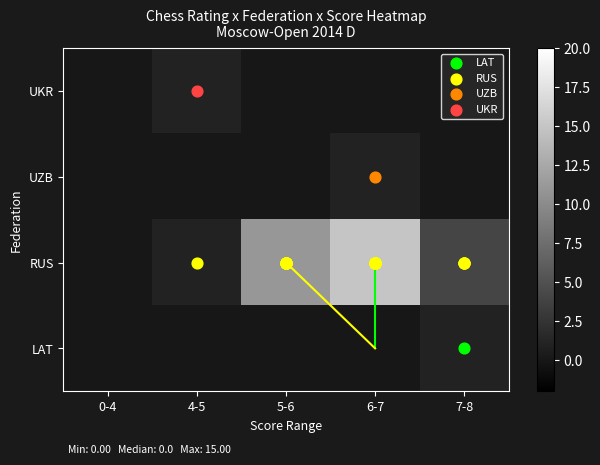

What is the difference between the highest and lowest values at 7-8?

4